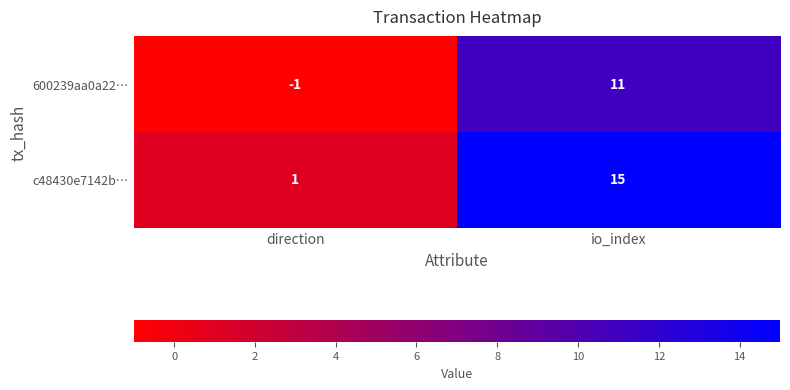

Which series has the widest spread of values?

c48430e7142b…